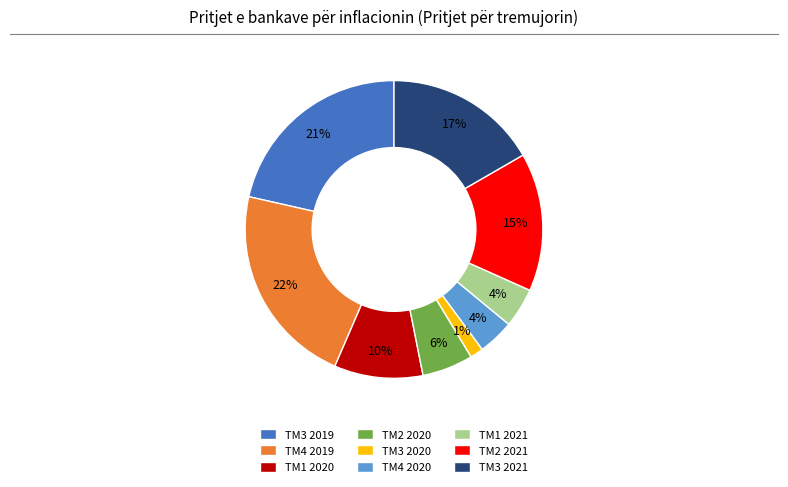

Which slice is the largest?

TM4 2019